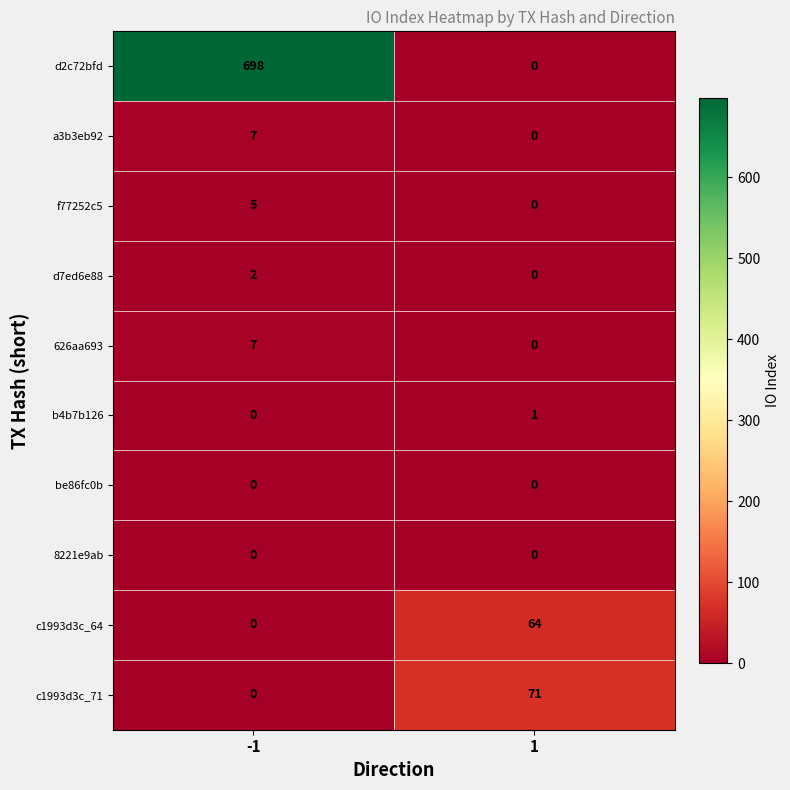

Rank the categories by d2c72bfd value from highest to lowest.

-1, 1